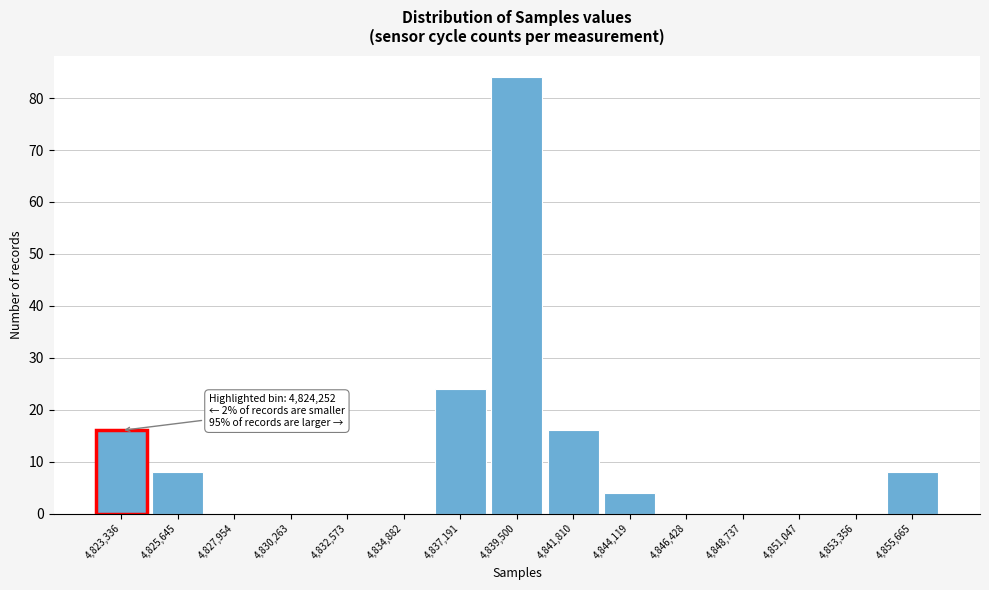

Reading left to right, extract all data points from this chart.

4,823,336=16	4,825,645=8	4,827,954=0	4,830,263=0	4,832,573=0	4,834,882=0	4,837,191=24	4,839,500=84	4,841,810=16	4,844,119=4	4,846,428=0	4,848,737=0	4,851,047=0	4,853,356=0	4,855,665=8